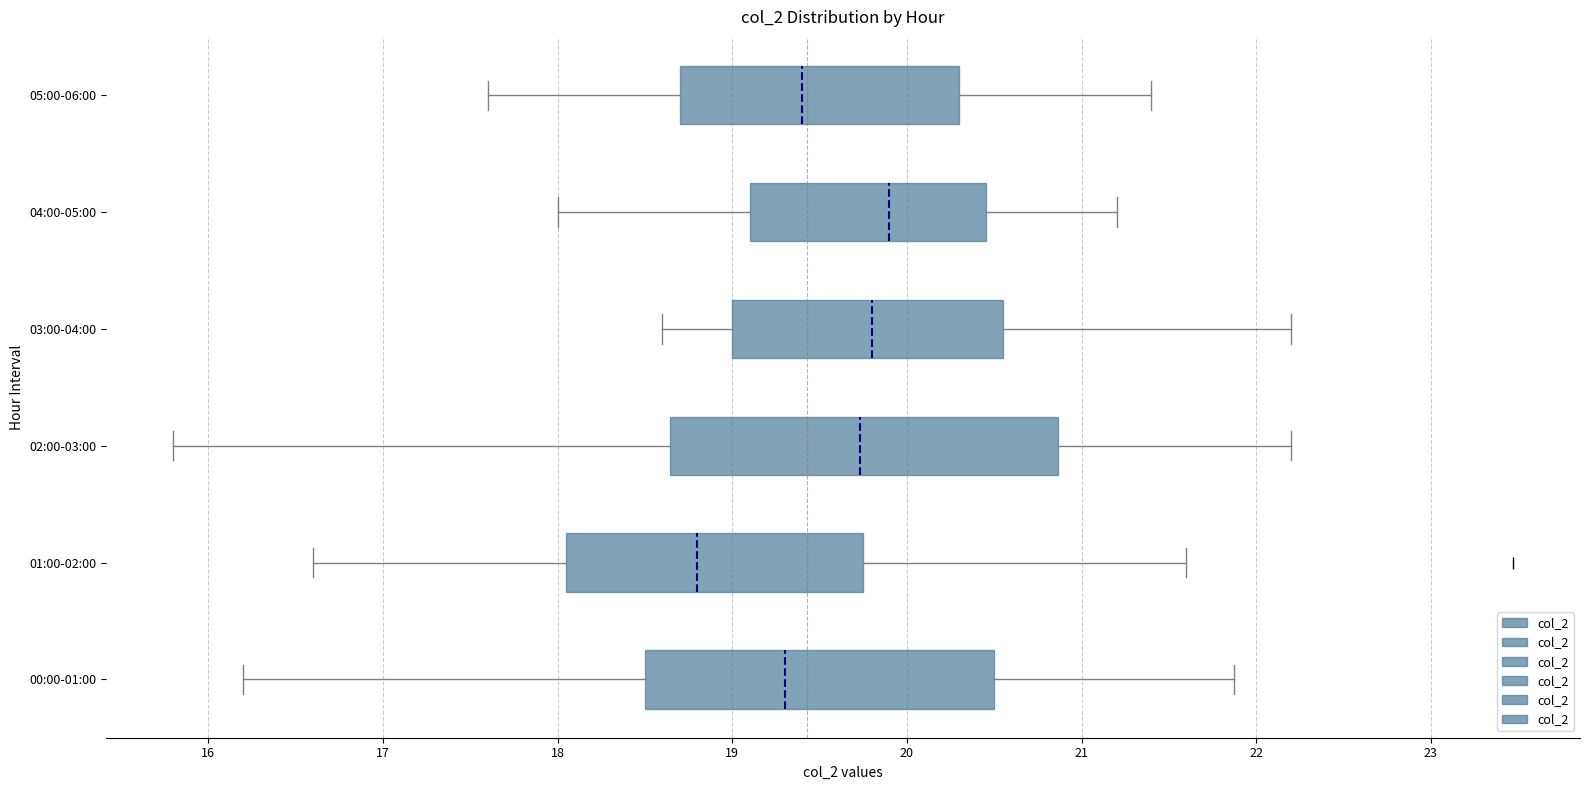

Where does the median line of the box for 00:00-01:00 sit on the x-axis? The values are not printed on the chart, so give them approximately, as read against the axis.

19.3